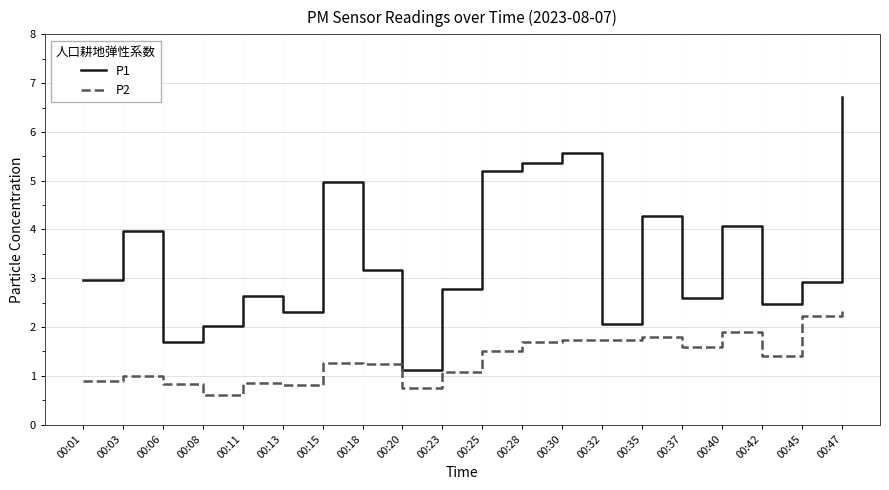

At which label is P2 closest to 1?

00:03